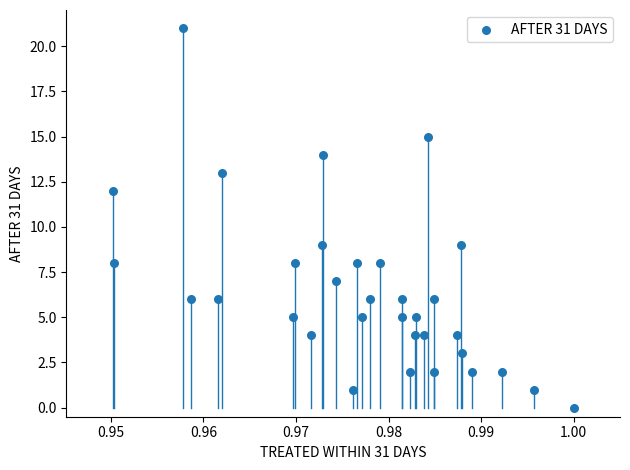

What is the range of Y values (max minus min)?

21